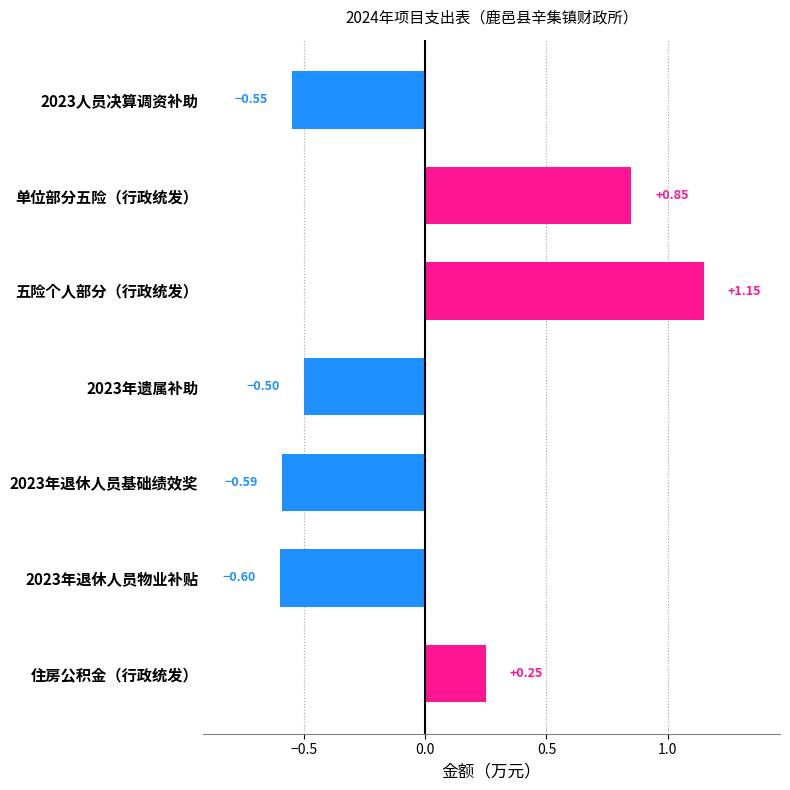

Rank the categories by value from lowest to highest.

2023年退休人员物业补贴, 2023年退休人员基础绩效奖, 2023人员决算调资补助, 2023年遗属补助, 住房公积金（行政统发）, 单位部分五险（行政统发）, 五险个人部分（行政统发）